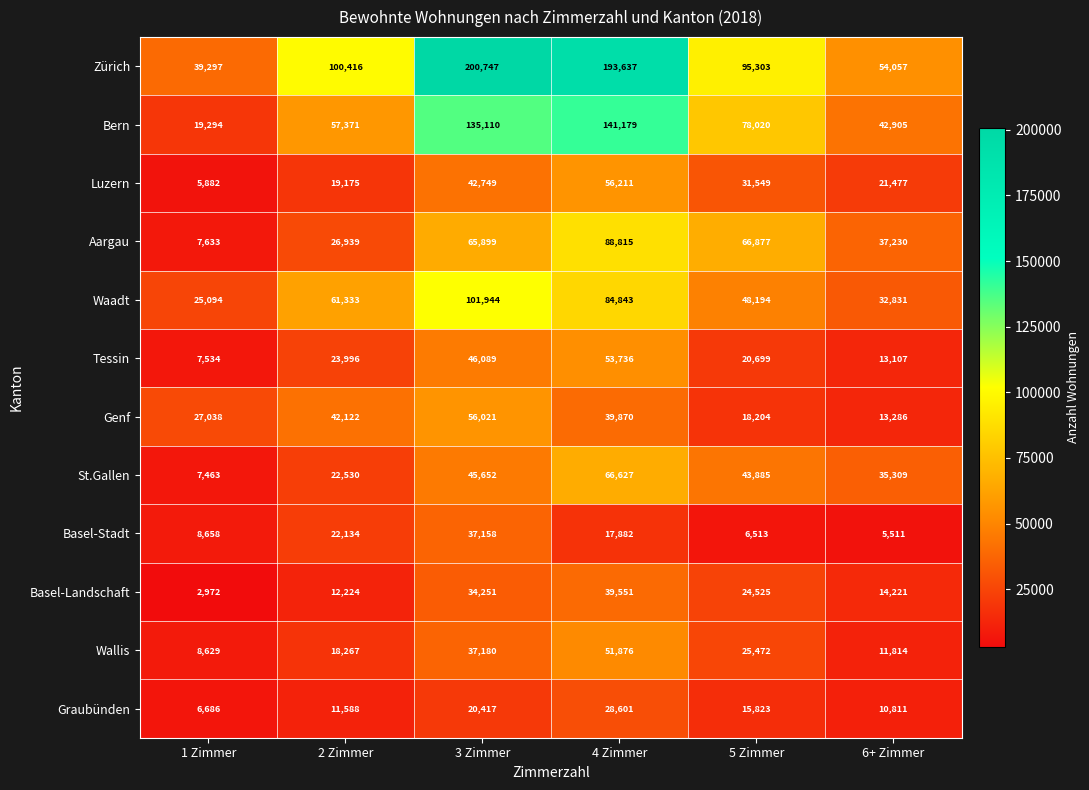

Rank the series by their maximum value, from highest to lowest.

Zürich, Bern, Waadt, Aargau, St.Gallen, Luzern, Genf, Tessin, Wallis, Basel-Landschaft, Basel-Stadt, Graubünden